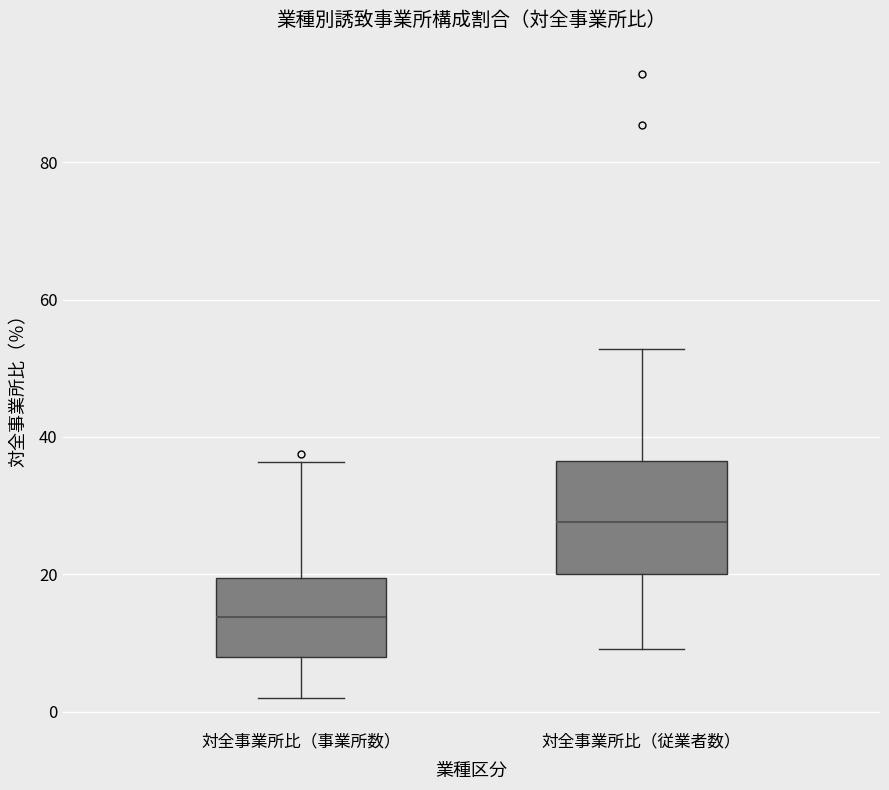

Comparing the boxes themselves (not the whiskers), which one is the tallest?

対全事業所比（従業者数）